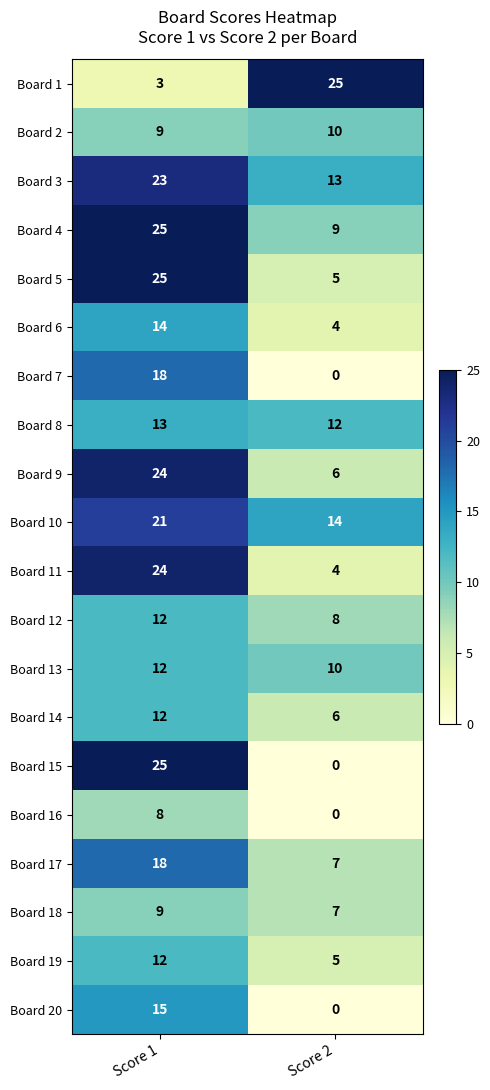

The value of Board 13 at Score 1 is 12. True or false?

True